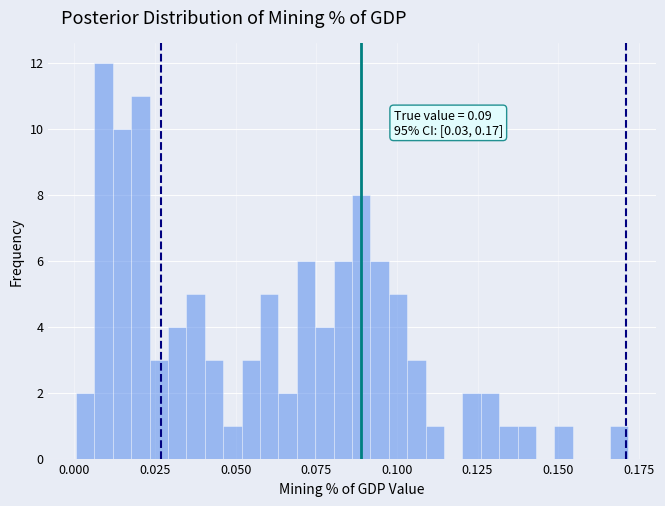

Around what value on the x-axis is the tallest bar? Give the approximate position of its centre, as read against the axis.

0.010